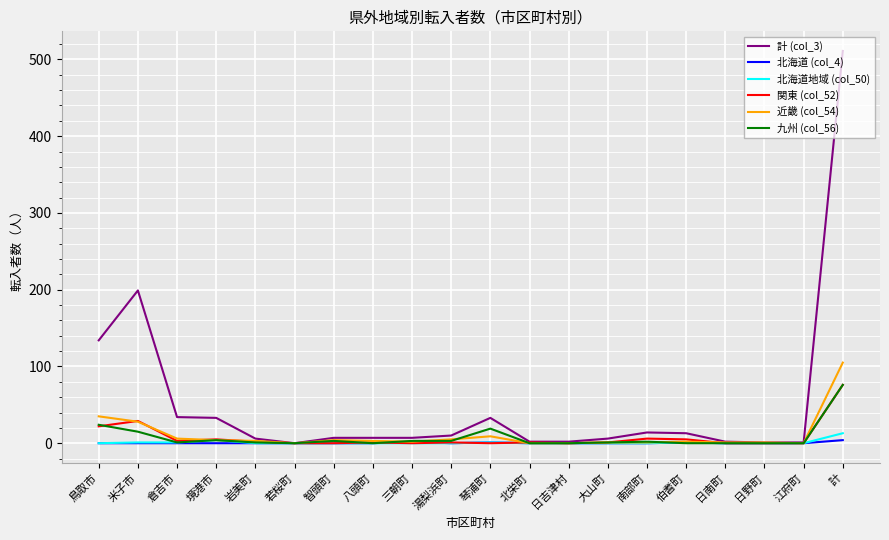

Which series has the largest range (max minus min)?

計 (col_3)